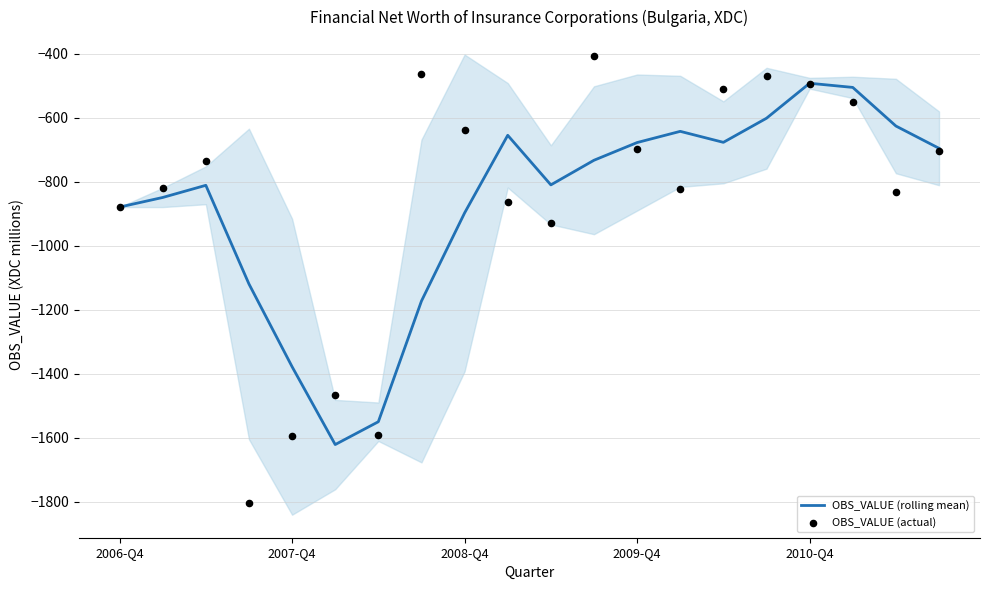

Which series contains the lowest Y value?

OBS_VALUE (actual)